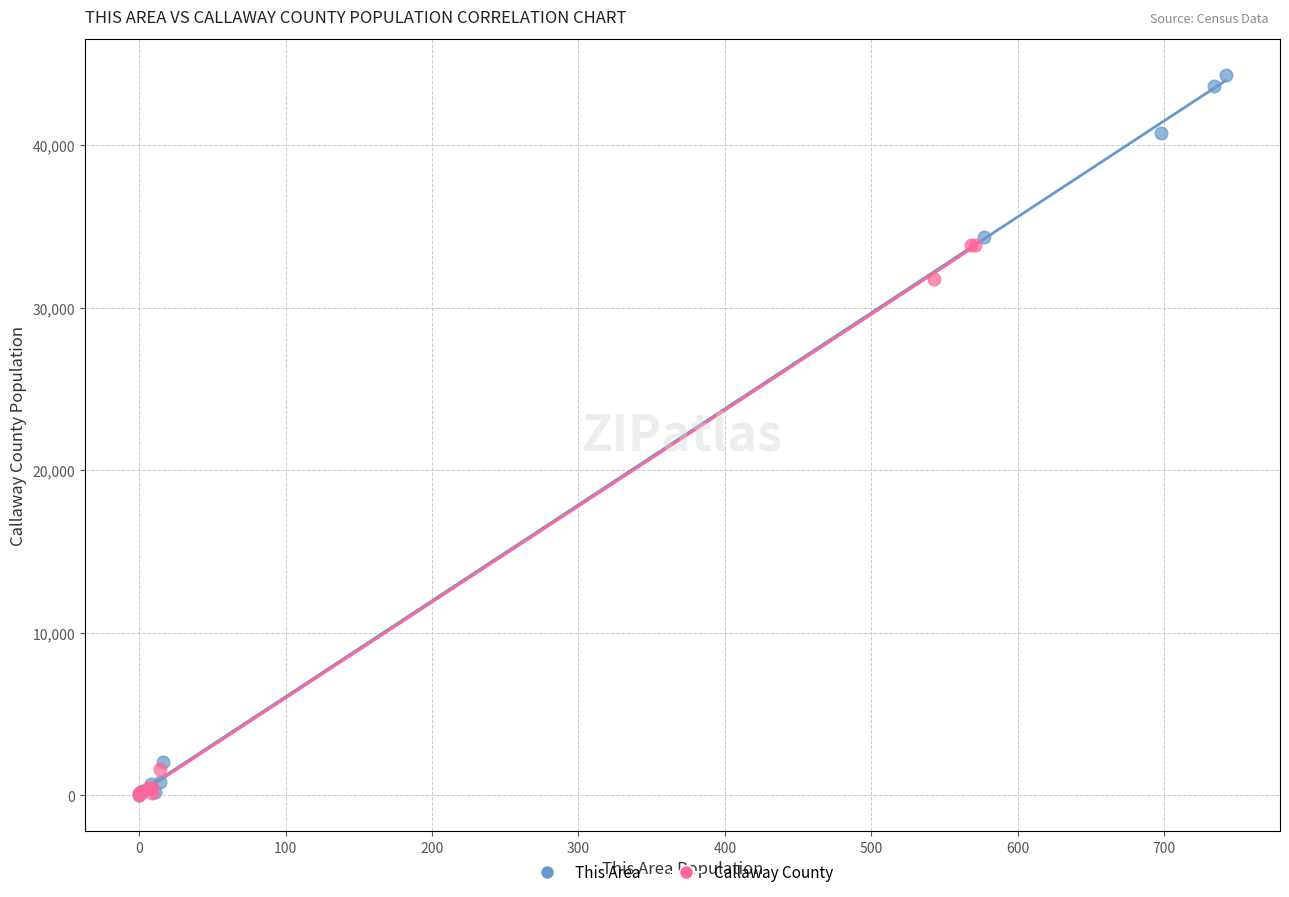

What are all the series names shown in the legend?

This Area, Callaway County